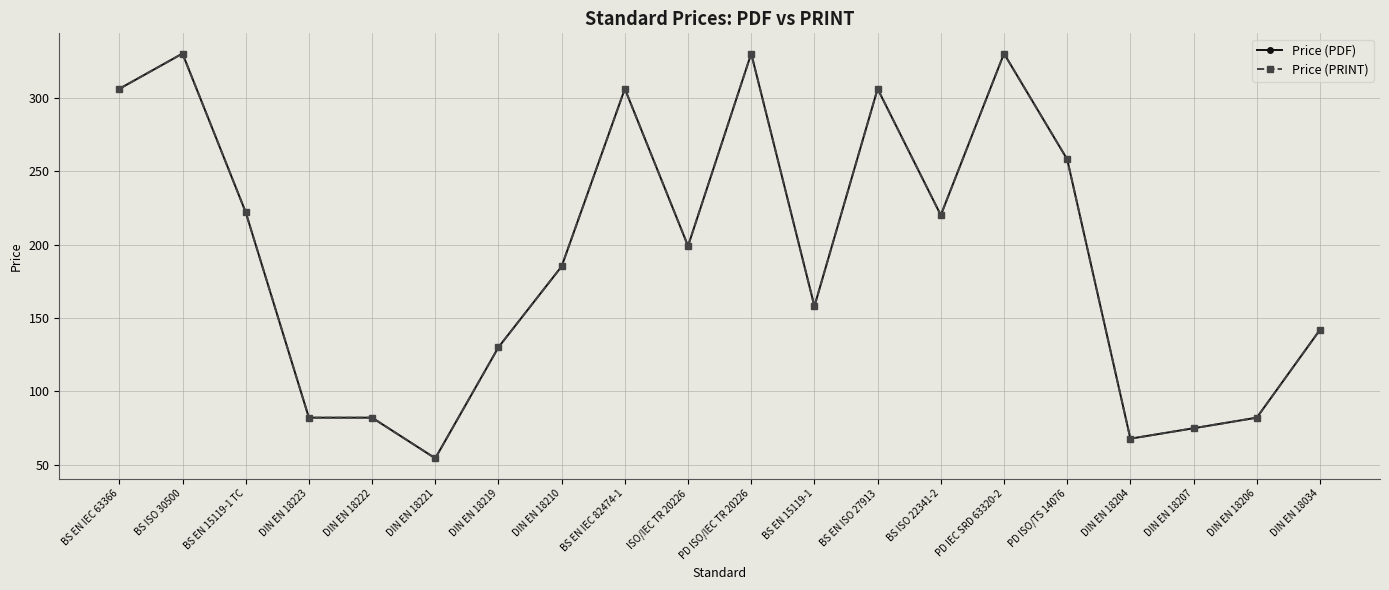

How many values in the Price (PDF) series exceed 199?

9